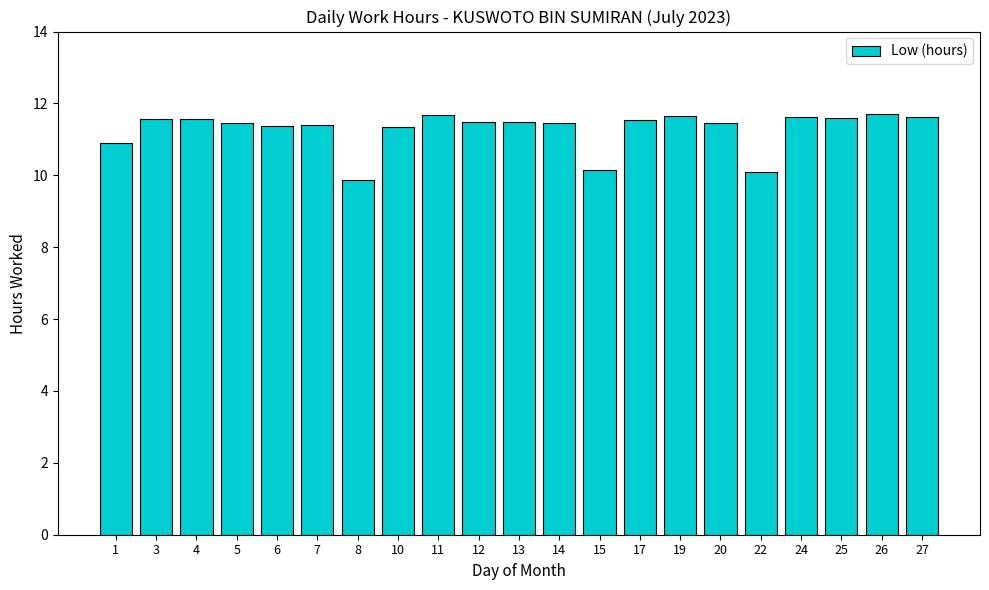

True or false: the data shows 18.4 at 19.

False